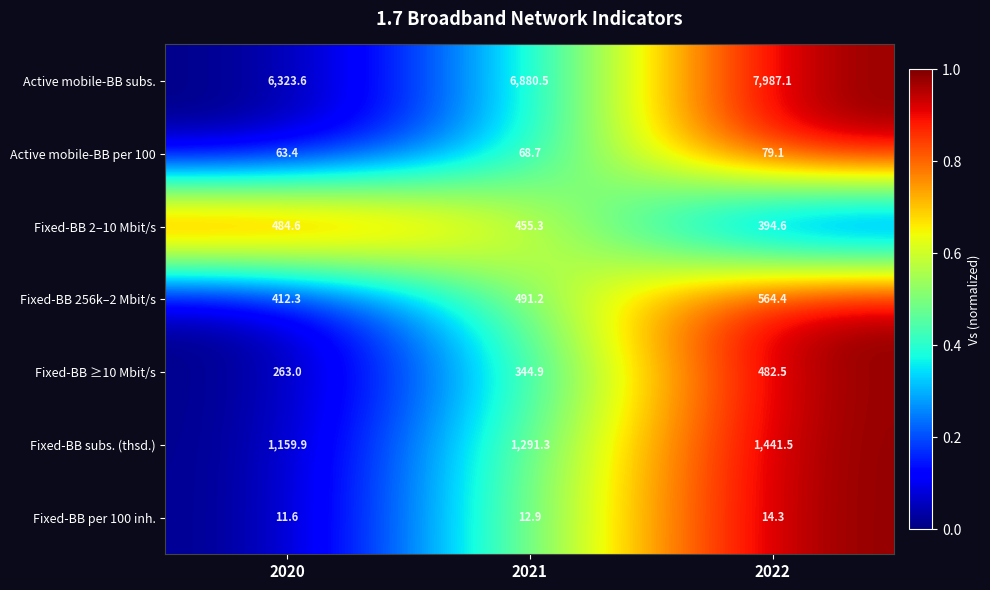

Which series has the largest total across all categories?

Active mobile-BB subs.